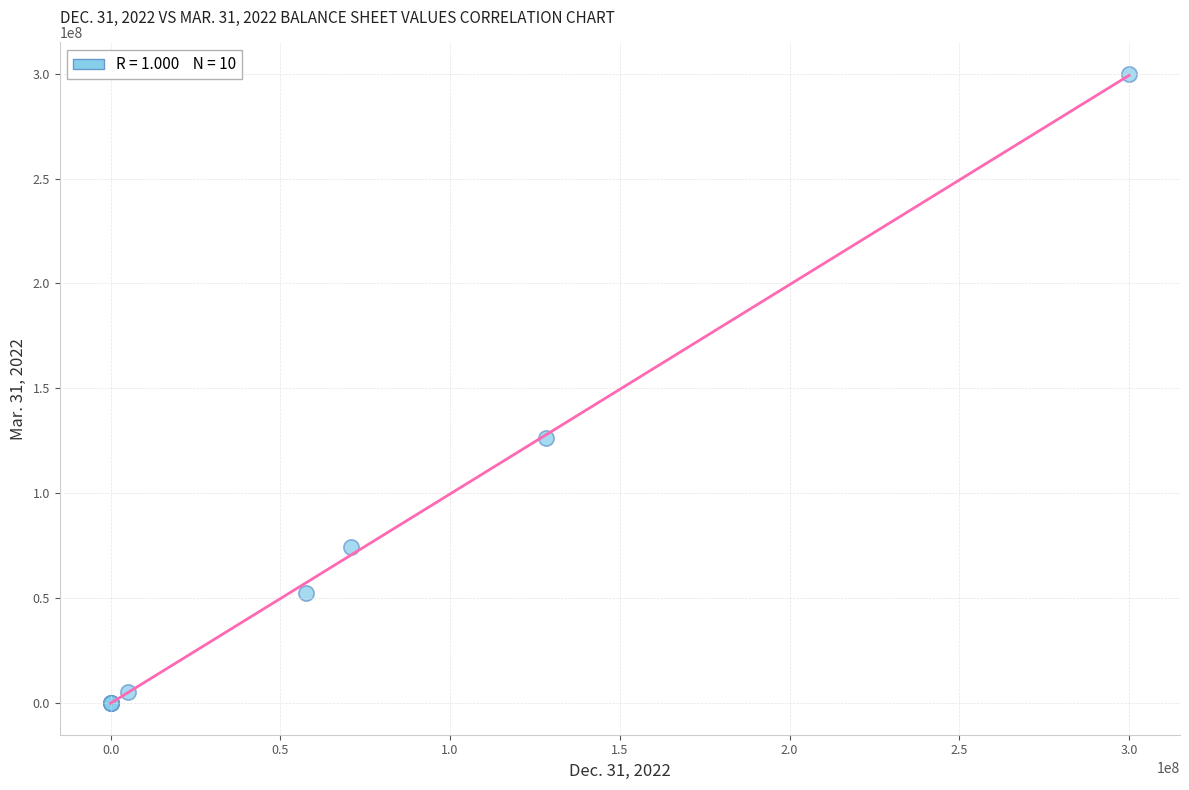

What Y value in the scatter plot is closest to 150000000?

126425383.0